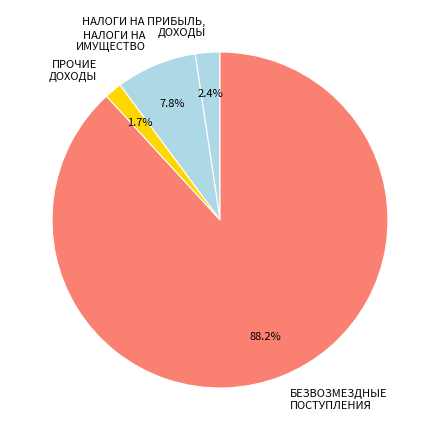

Rank the categories by value from highest to lowest.

БЕЗВОЗМЕЗДНЫЕ ПОСТУПЛЕНИЯ, НАЛОГИ НА ИМУЩЕСТВО, НАЛОГИ НА ПРИБЫЛЬ, ДОХОДЫ, ПРОЧИЕ ДОХОДЫ